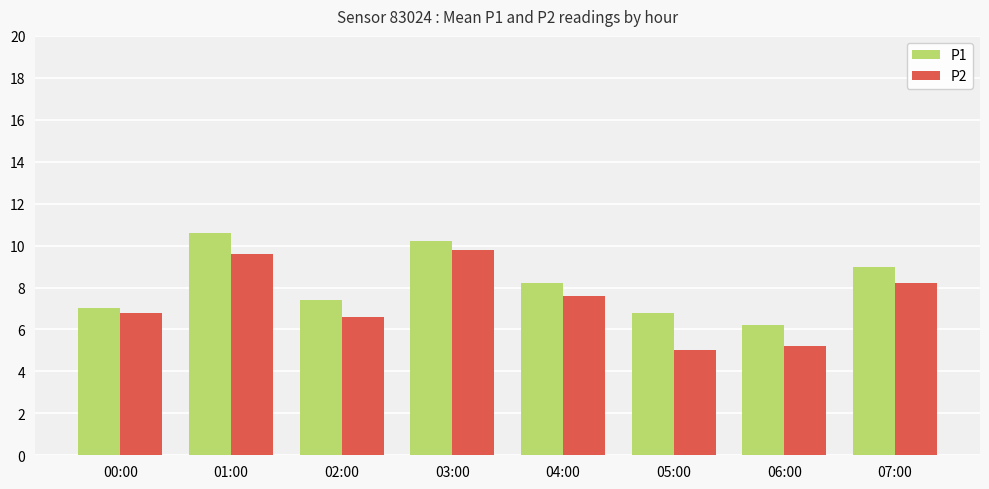

How many bars are there in each group?

2